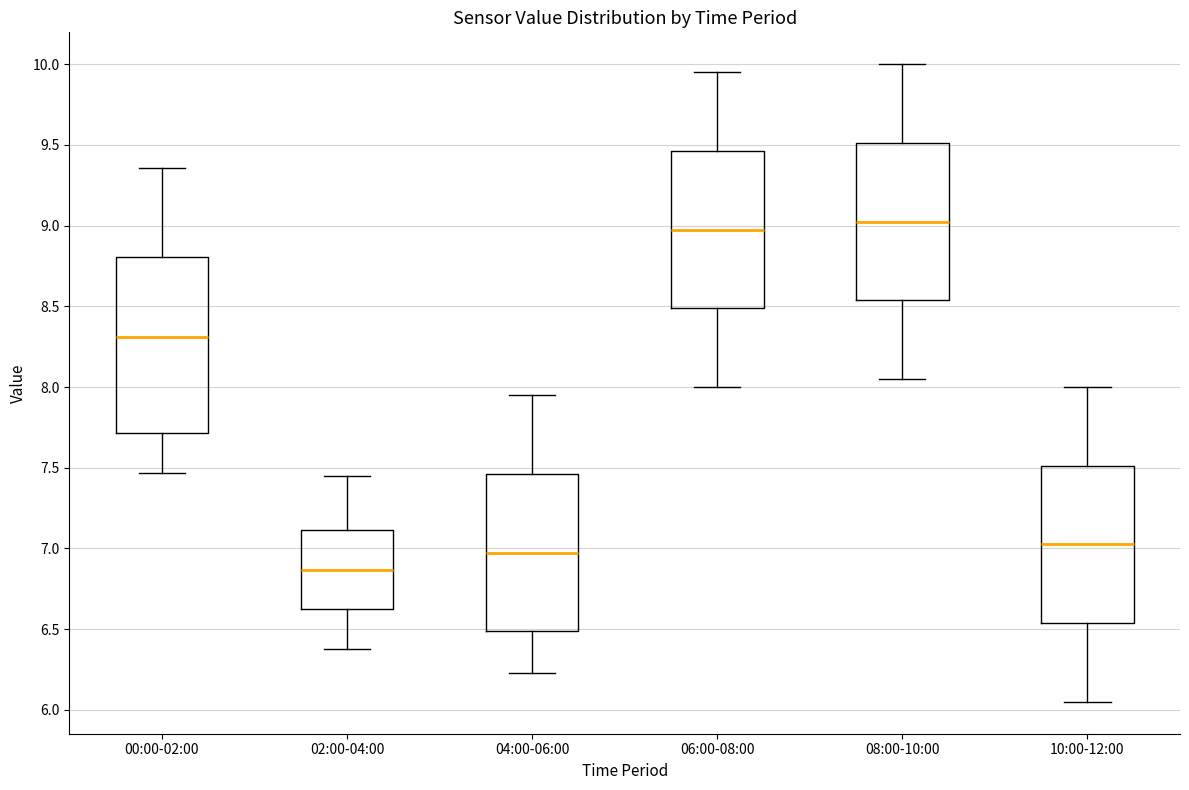

Which box has the lowest median line?

02:00-04:00